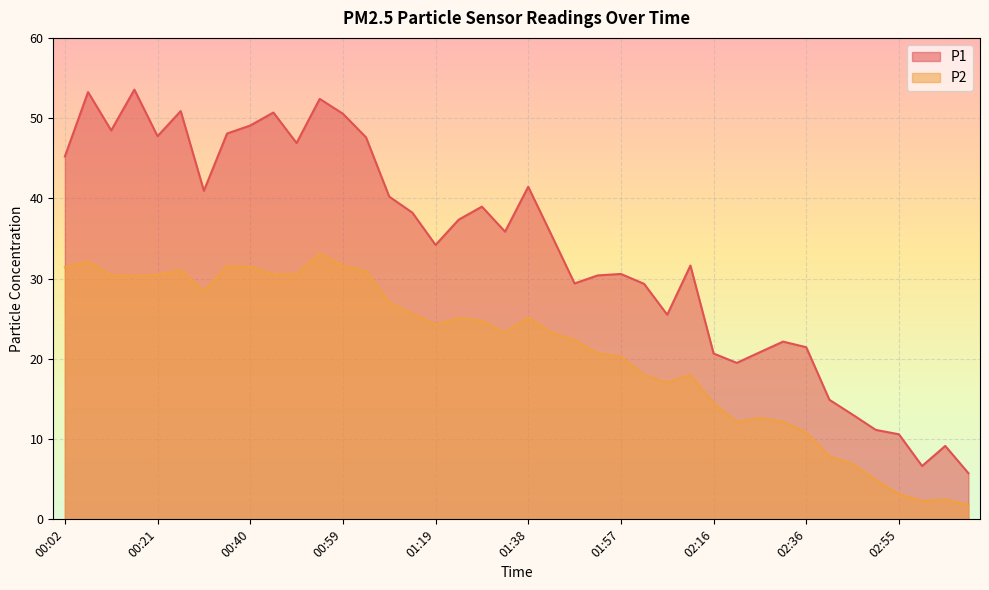

What is the lowest value of the P1 series?

5.8